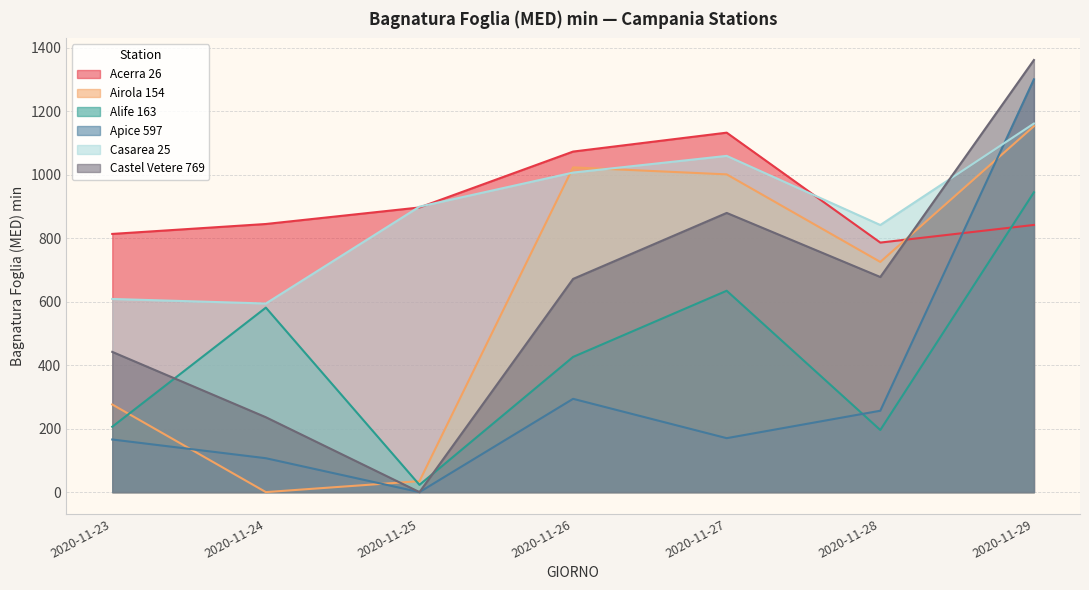

Between 2020-11-24 and 2020-11-29, which series saw the biggest shift?

Apice 597